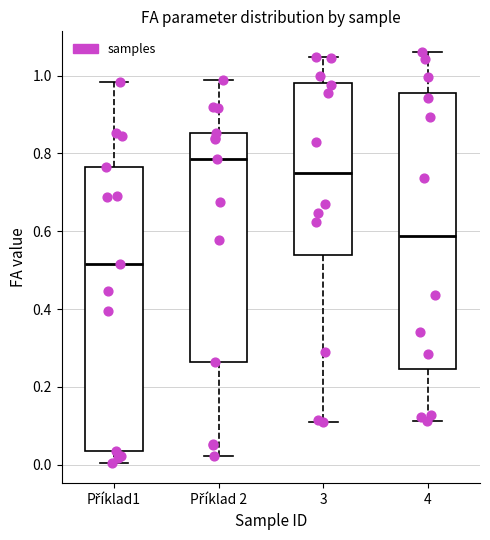

Reading left to right, transcribe this box plot: for each box, give where its median line is, the range the box spans, and where its two whiskers end, as read against the y-axis. The values are not printed on the chart, so give them approximately, as read against the axis.

Příklad1: median 0.52, box 0.04 to 0.76, whiskers 0.00 to 0.98
Příklad 2: median 0.78, box 0.26 to 0.86, whiskers 0.02 to 0.98
3: median 0.74, box 0.54 to 0.98, whiskers 0.12 to 1.04
4: median 0.58, box 0.24 to 0.96, whiskers 0.12 to 1.06